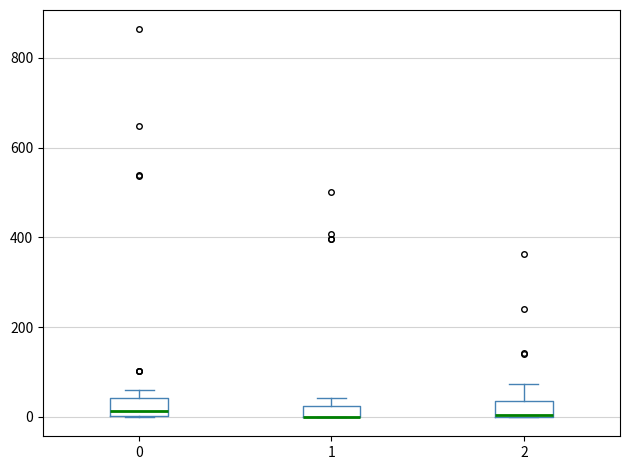

Where is the lower edge of the box at x = 2 on the y-axis? The values are not printed on the chart, so give them approximately, as read against the axis.

0